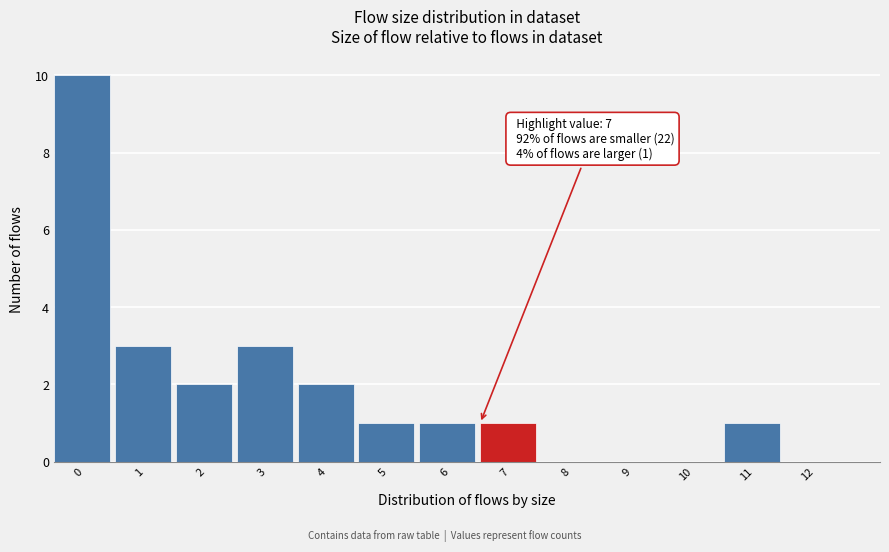

Reading left to right, list all the values displayed in this chart.

0=10	1=3	2=2	3=3	4=2	5=1	6=1	7=1	8=0	9=0	10=0	11=1	12=0